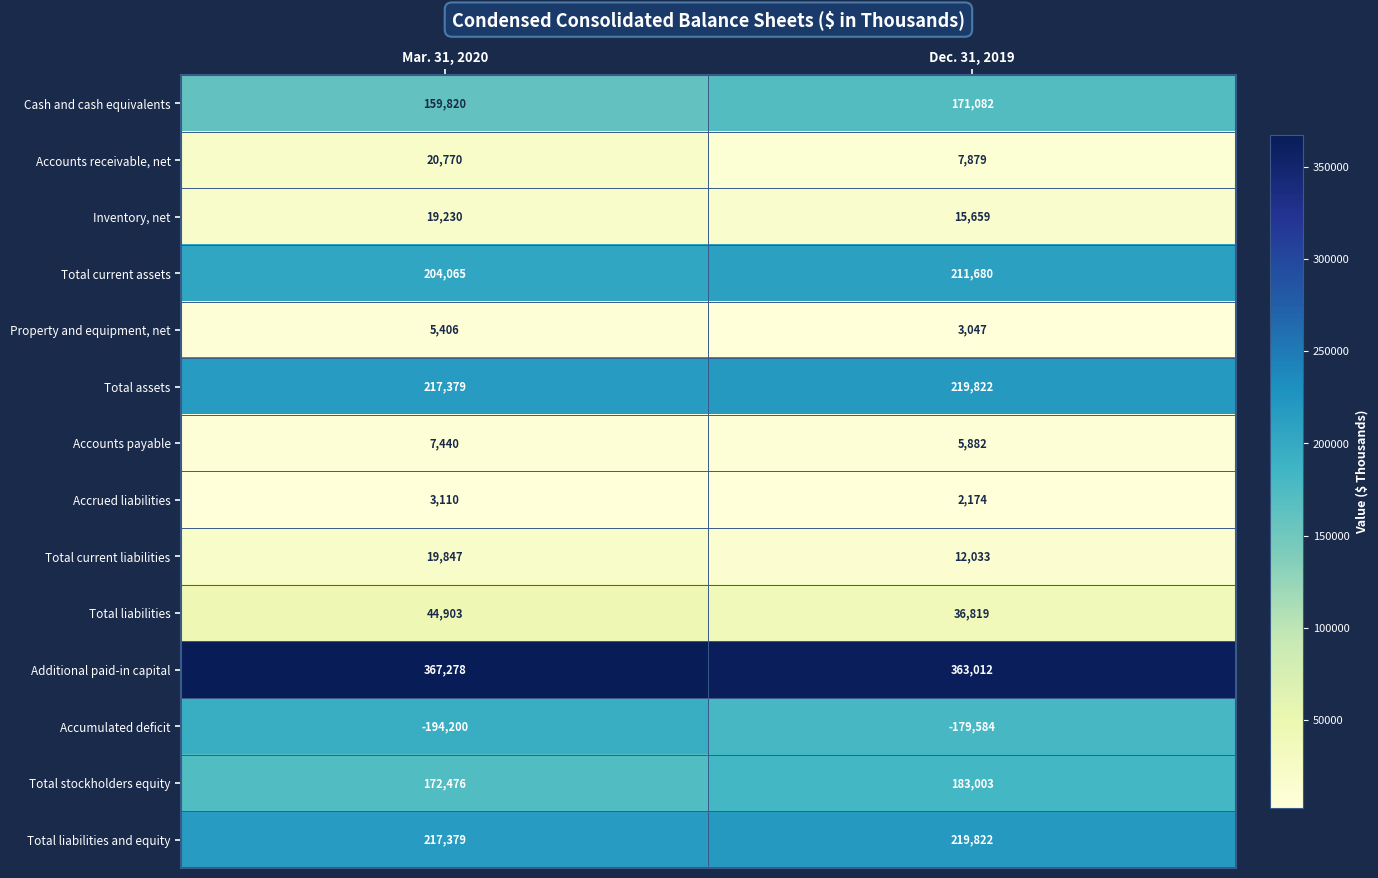

Which category has the highest value across all series?

Mar. 31, 2020